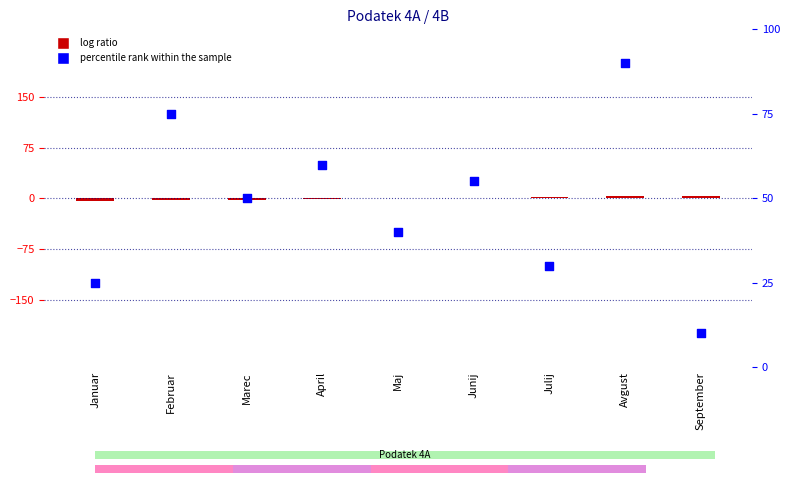

Which series has the largest Y range (max minus min)?

percentile rank within the sample